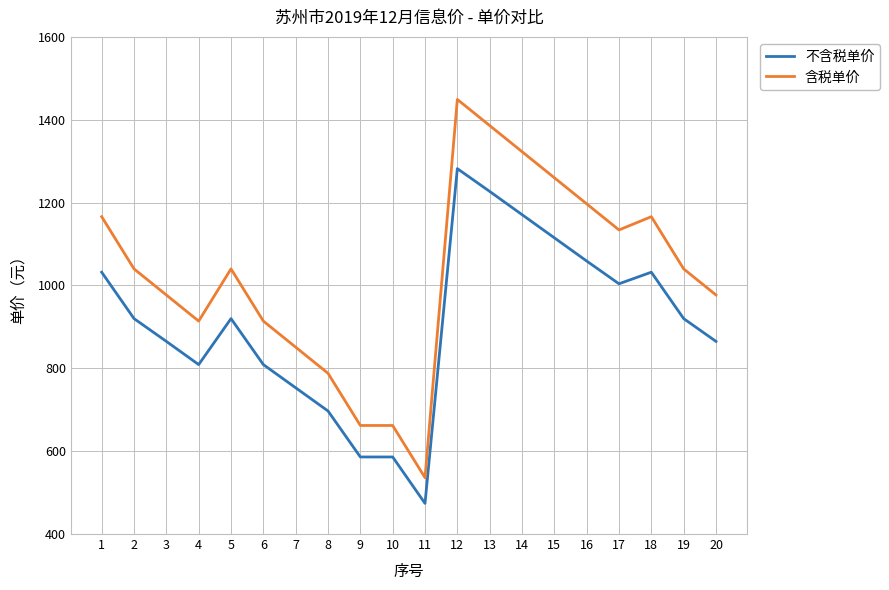

What is the average value of the 含税单价 series?

1024